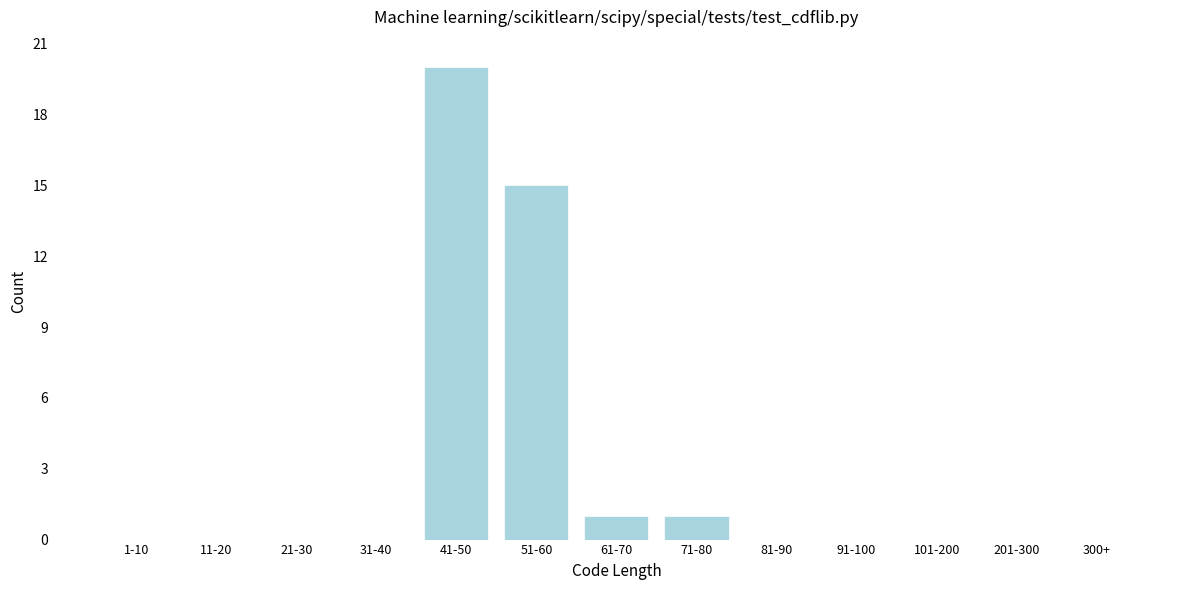

Reading left to right, list all the values displayed in this chart.

1-10=0	11-20=0	21-30=0	31-40=0	41-50=20	51-60=15	61-70=1	71-80=1	81-90=0	91-100=0	101-200=0	201-300=0	300+=0